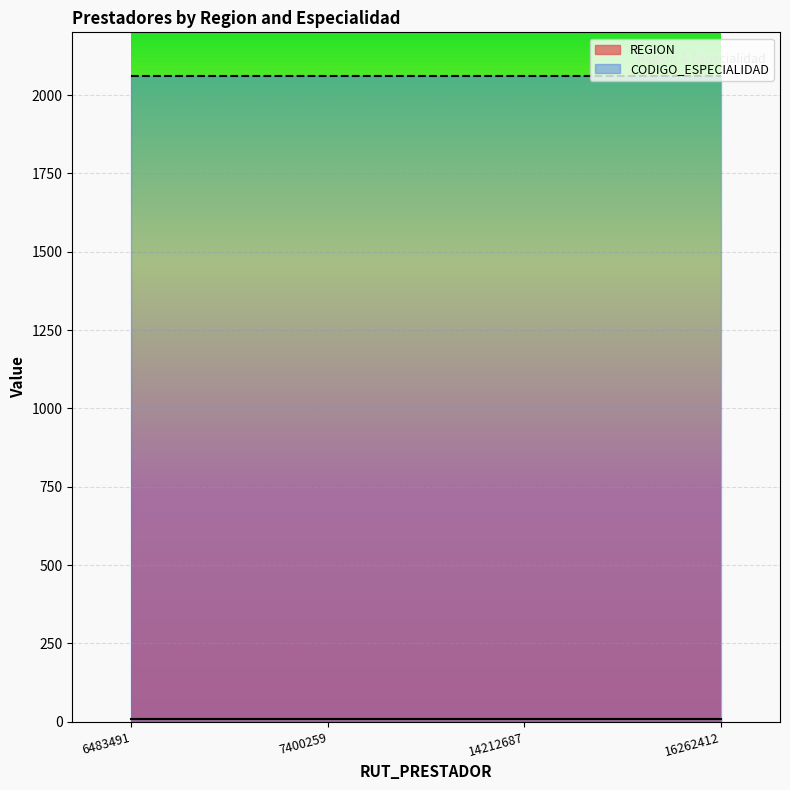

What is the difference between the highest and lowest values at 7400259?

2050